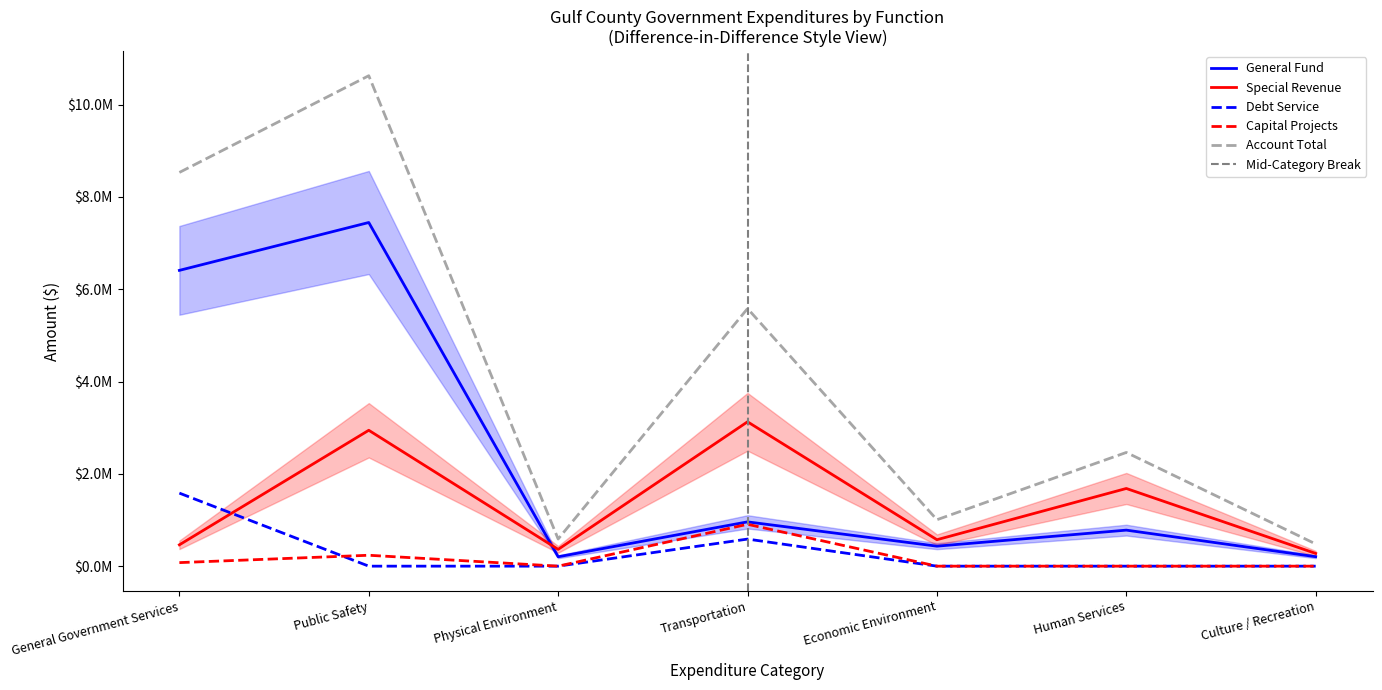

How many lines are shown in the chart?

5